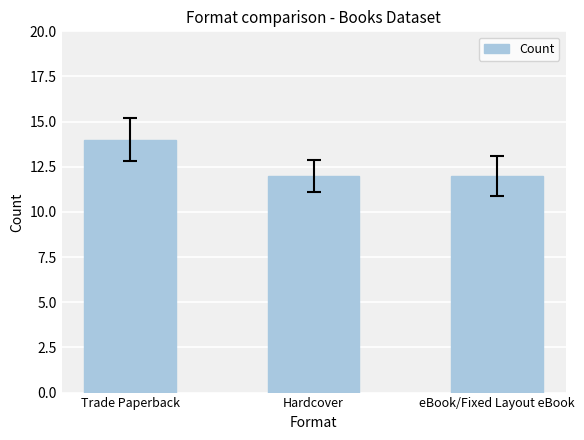

Does the chart contain any negative values?

No